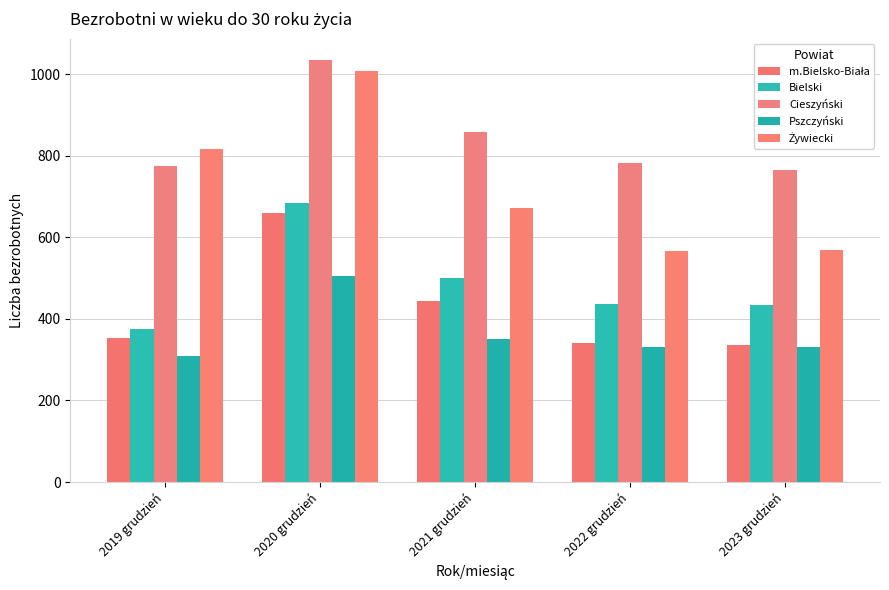

List the labels in order of Cieszyński value, largest first.

2020 grudzień, 2021 grudzień, 2022 grudzień, 2019 grudzień, 2023 grudzień